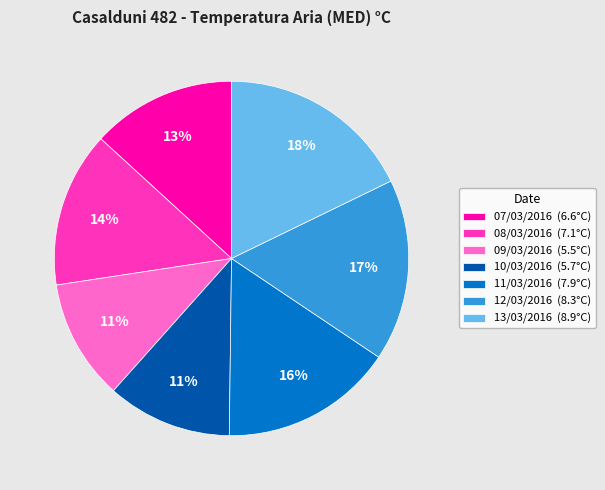

Combined, do 11/03/2016 (7.9°C) and 09/03/2016 (5.5°C) account for over 50%?

No